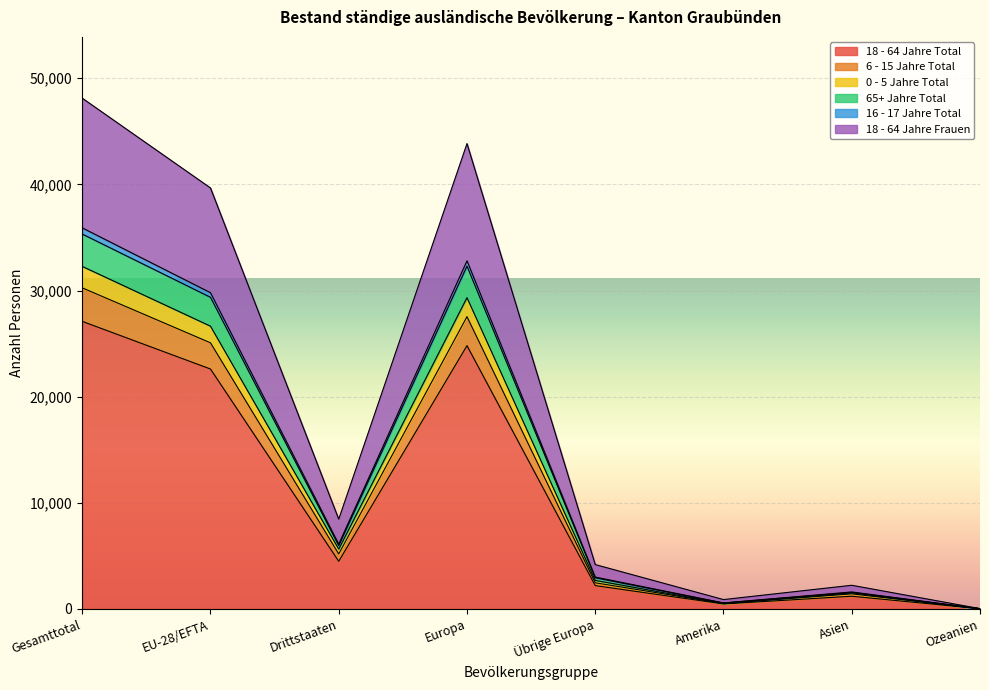

What is the minimum value shown in the chart?

21